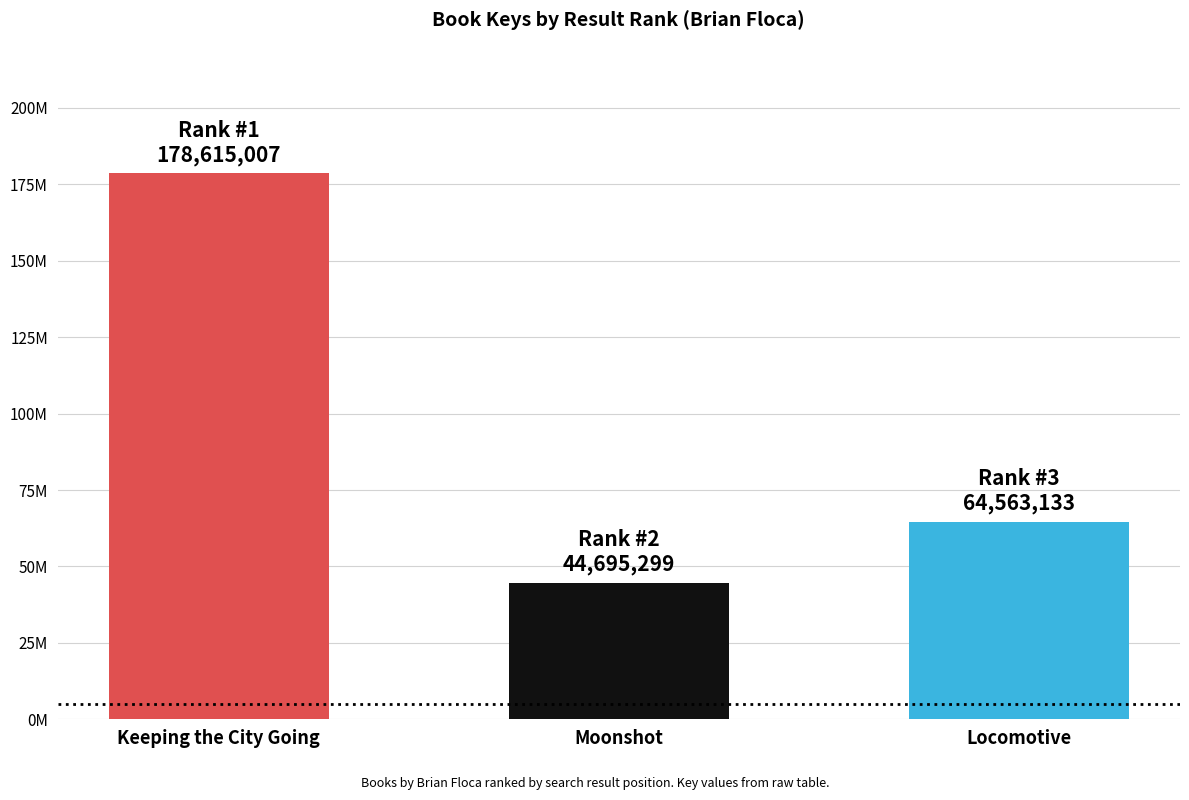

Rank the categories by value from highest to lowest.

Keeping the City Going, Locomotive, Moonshot